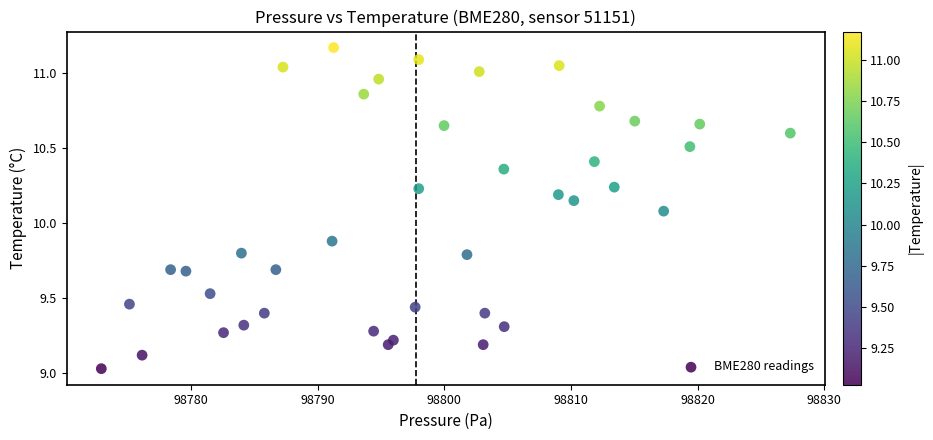

What Y value in the scatter plot is closest to 10?

10.1